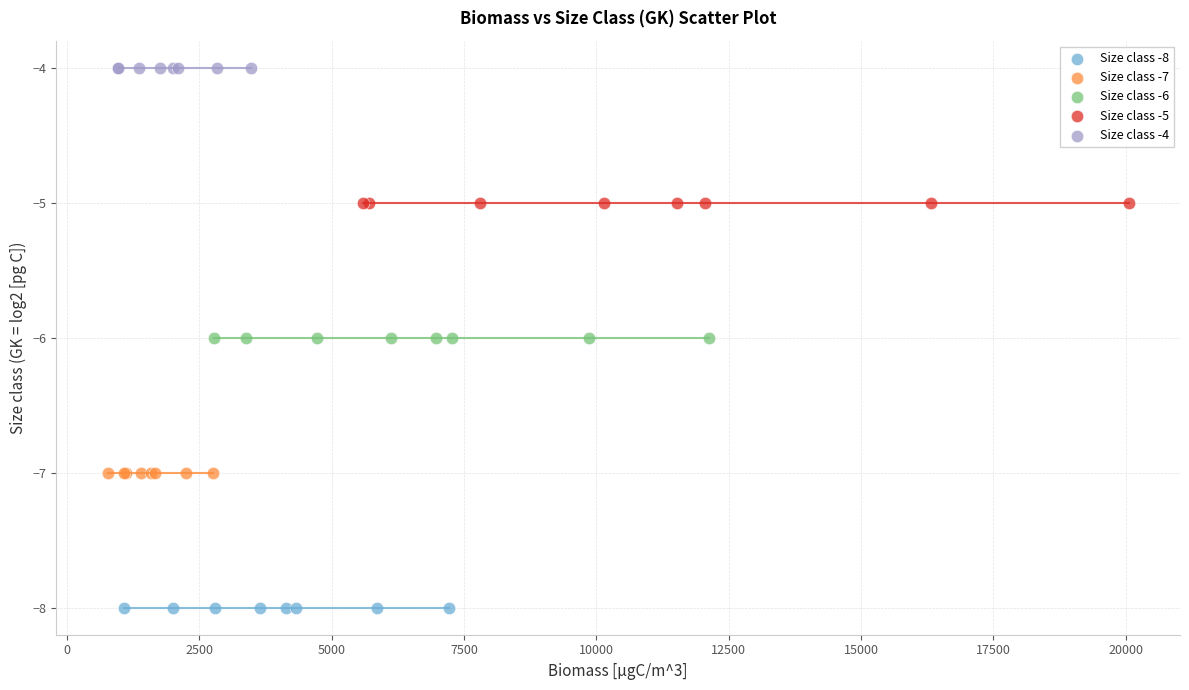

Which series reaches the maximum Y coordinate?

Size class -4